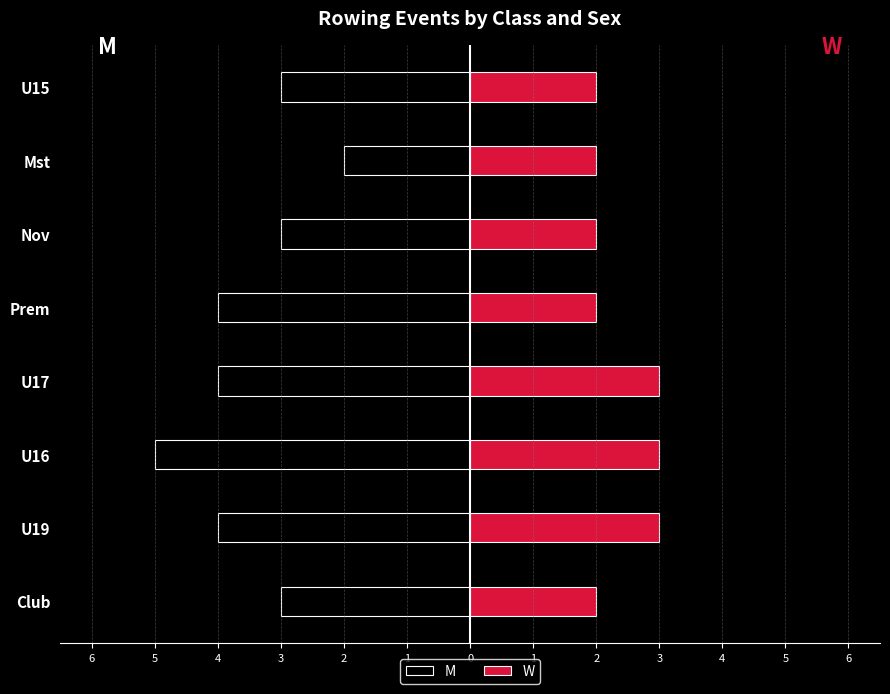

How many W values are between 2 and 3?

8